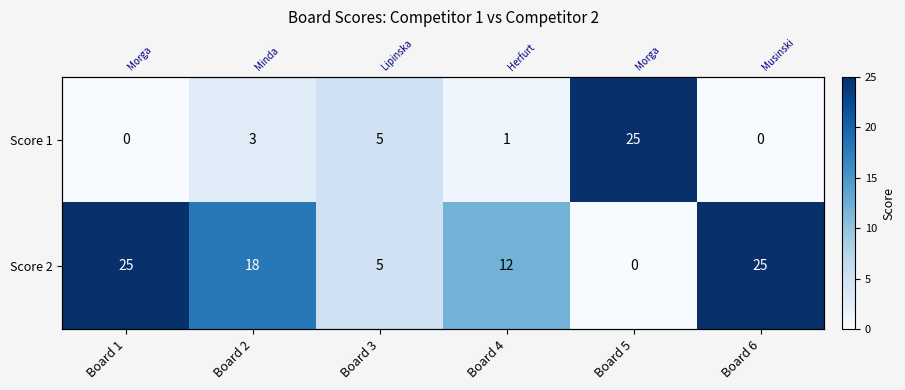

Which has a higher value, Board 1 or Board 3?

Board 3